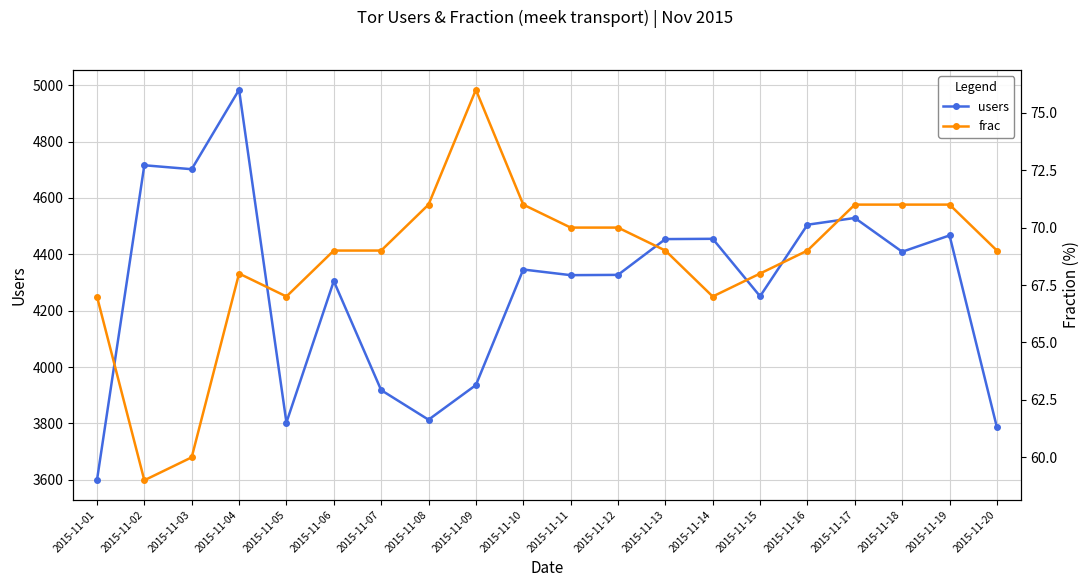

Reading right to left, extract all data points from this chart.

users: 3786	4467	4409	4529	4505	4251	4455	4454	4327	4326	4346	3936	3813	3918	4305	3803	4984	4702	4716	3598
frac: 69	71	71	71	69	68	67	69	70	70	71	76	71	69	69	67	68	60	59	67